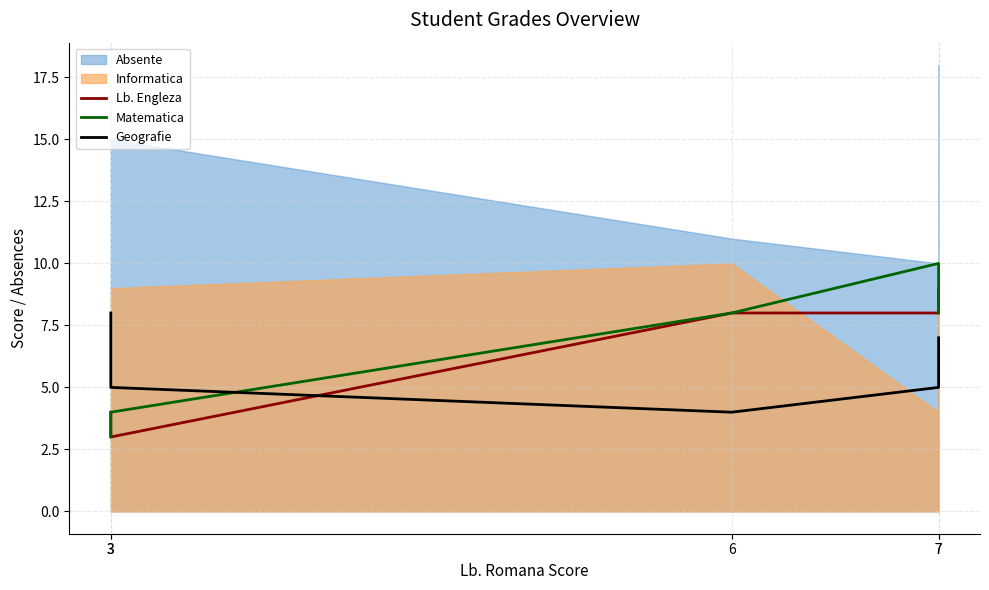

True or false: Matematica has a value of 4 at 3.

True